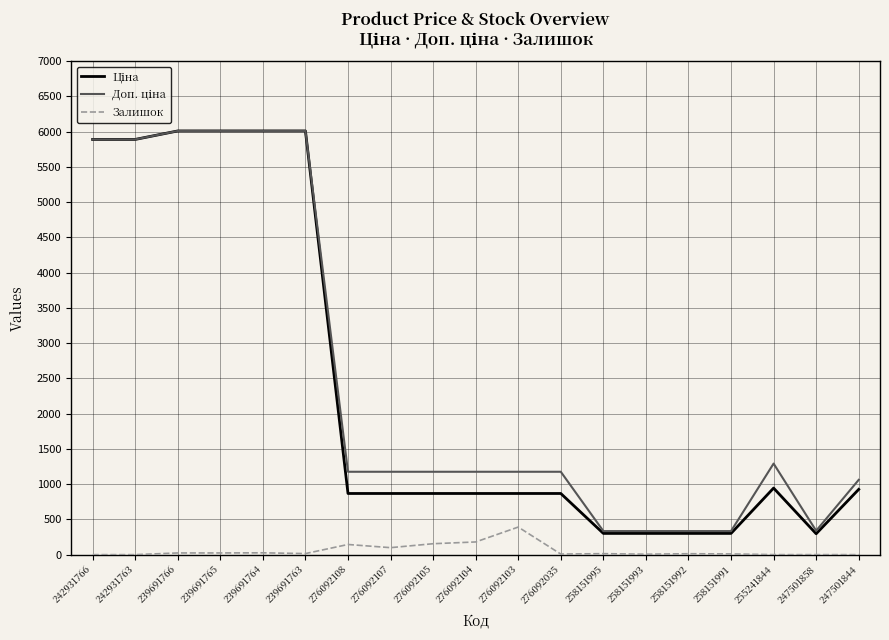

What is the maximum value for Залишок?

391.0